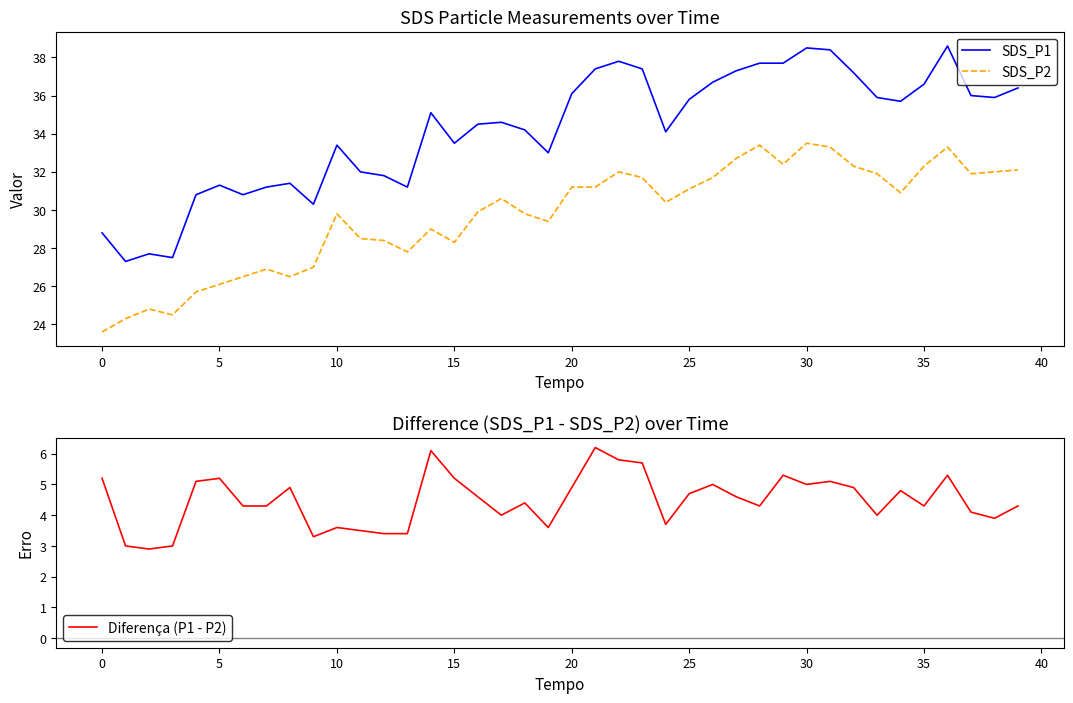

What is the spread (max minus min) of values at 21?

31.2